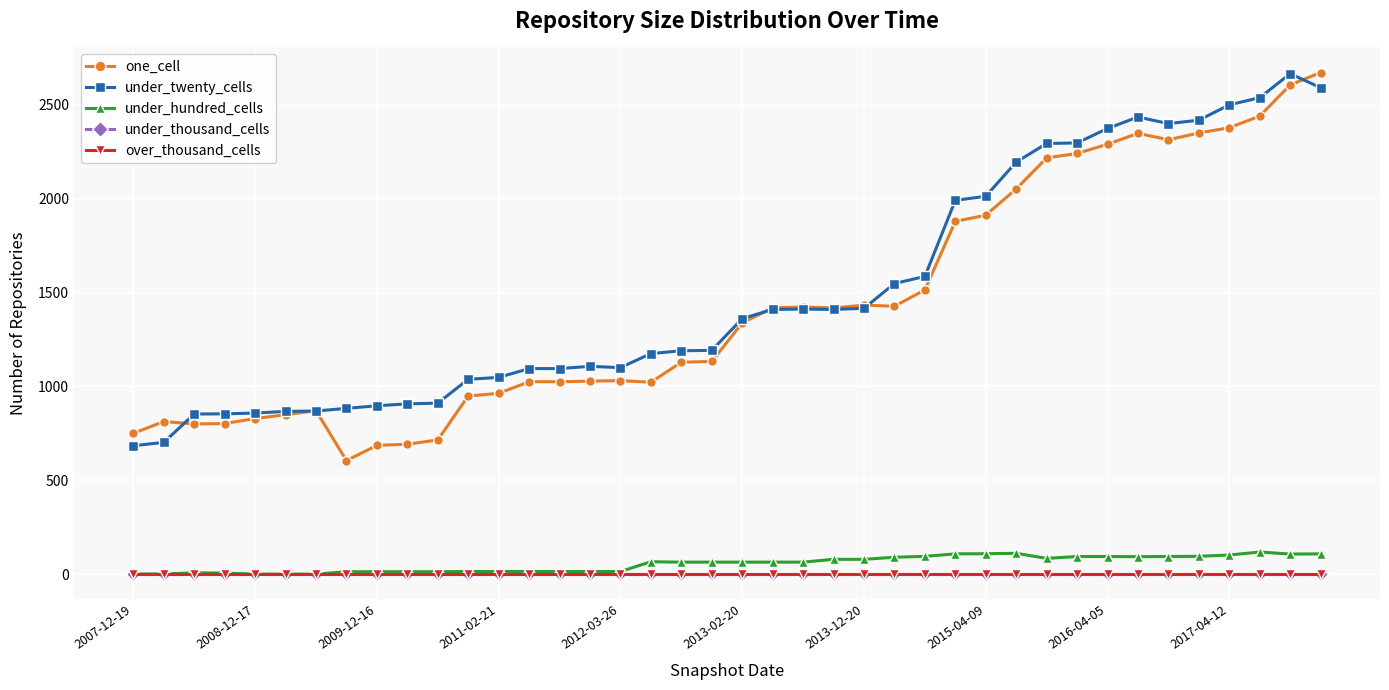

Does the chart have visible grid lines?

Yes